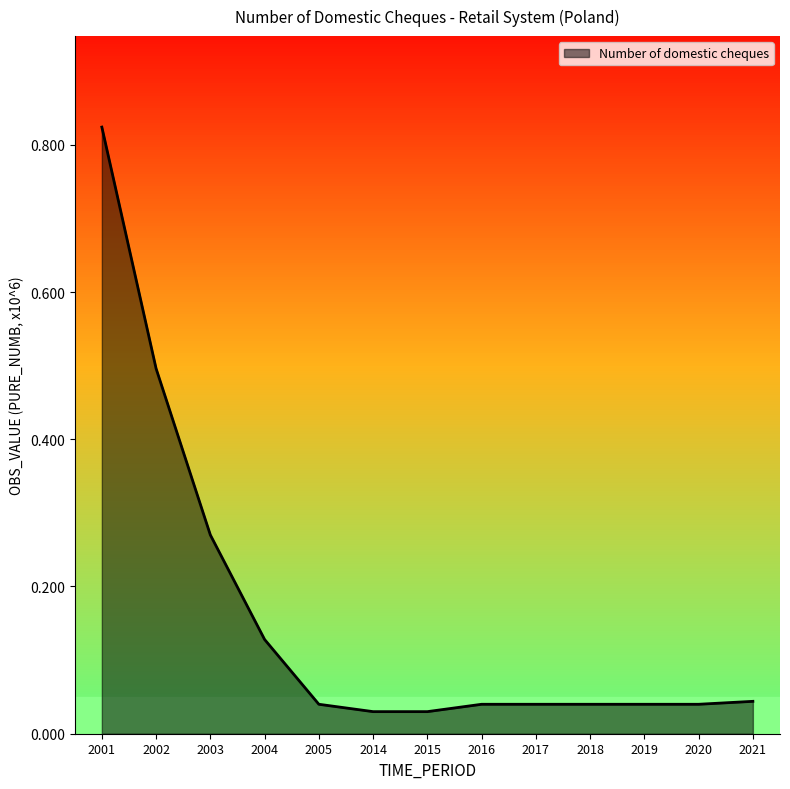

Which label corresponds to the largest value in the chart?

2001